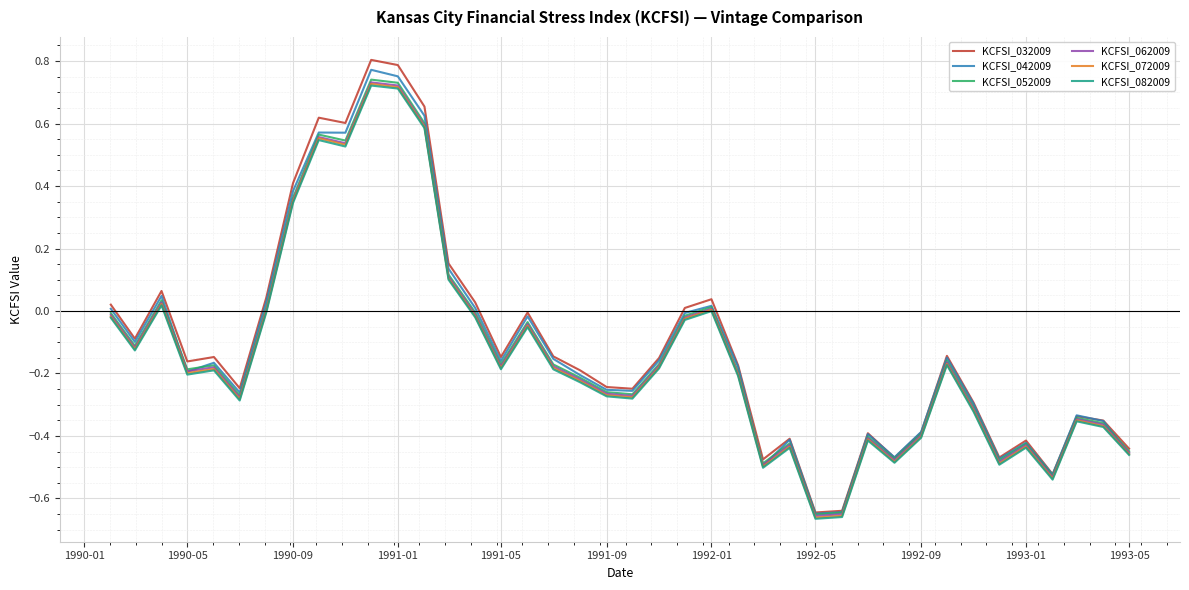

Which series has the widest spread of values?

KCFSI_032009